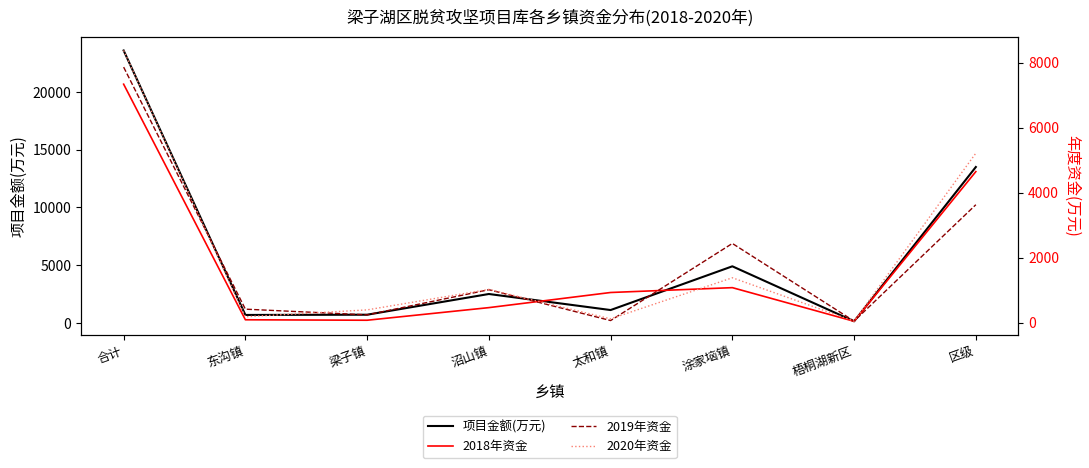

How many interior local peaks does the 2019年资金 series have?

2